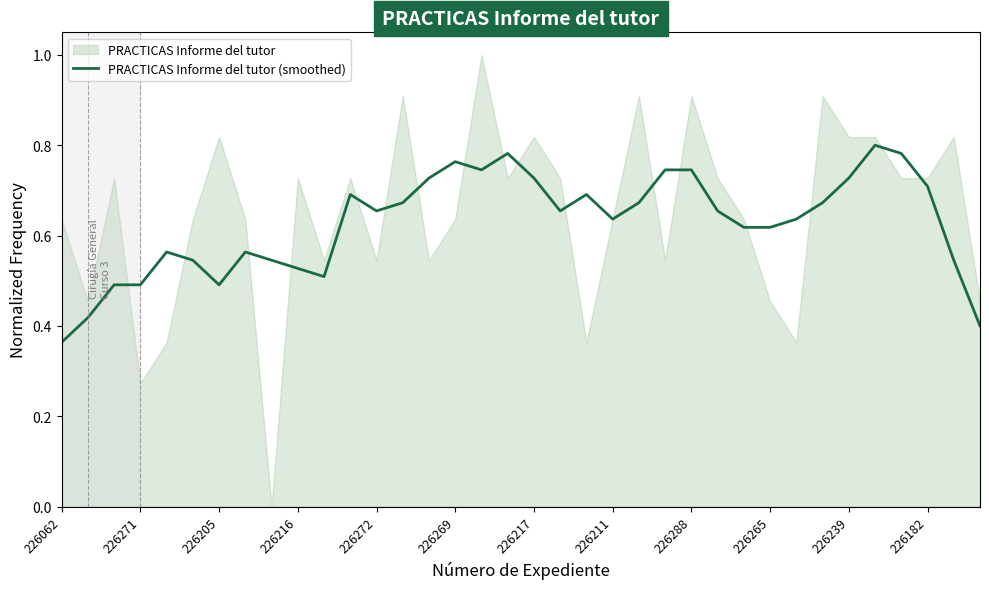

Where is PRACTICAS Informe del tutor (smoothed) nearest to the value 0?

226062